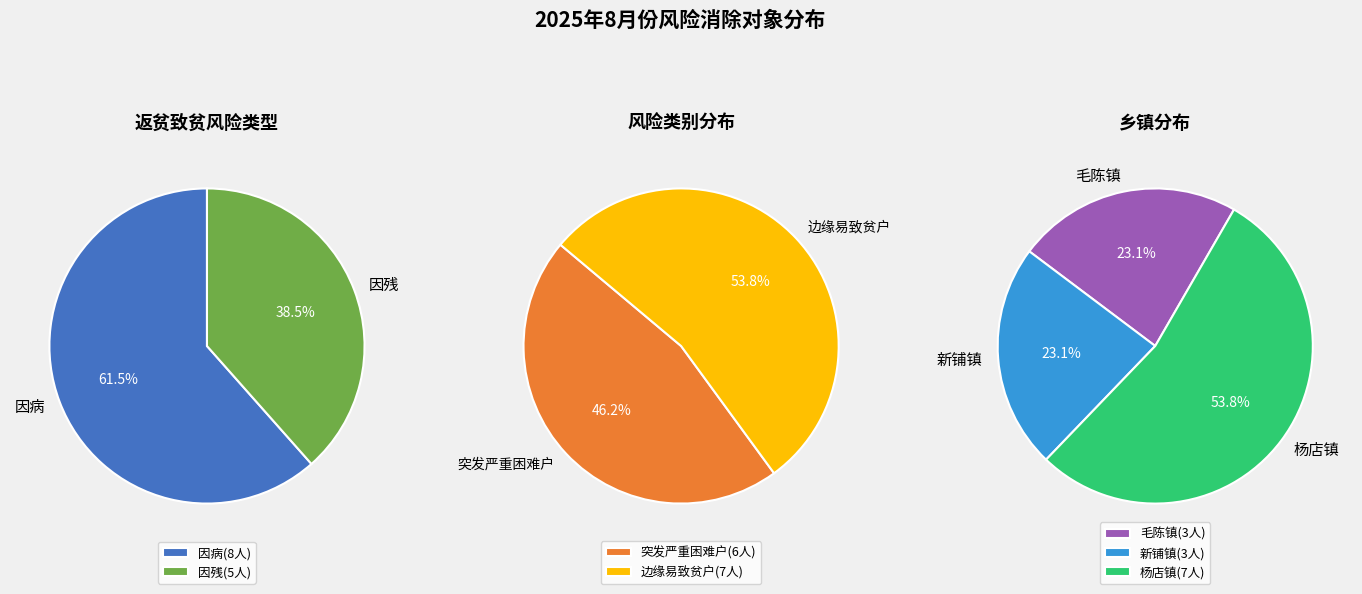

The 因病 slice represents 62% of the pie. True or false?

True